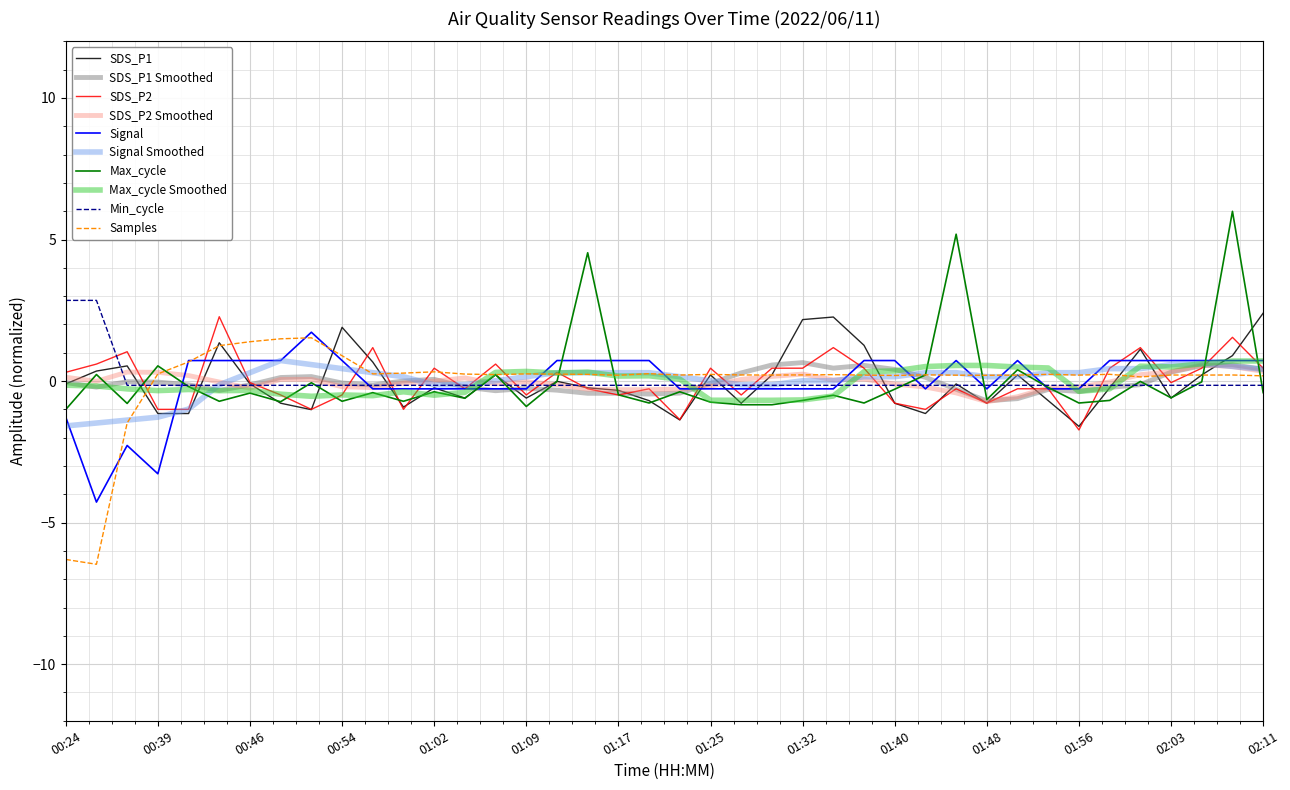

What is the greatest value displayed?

6.0